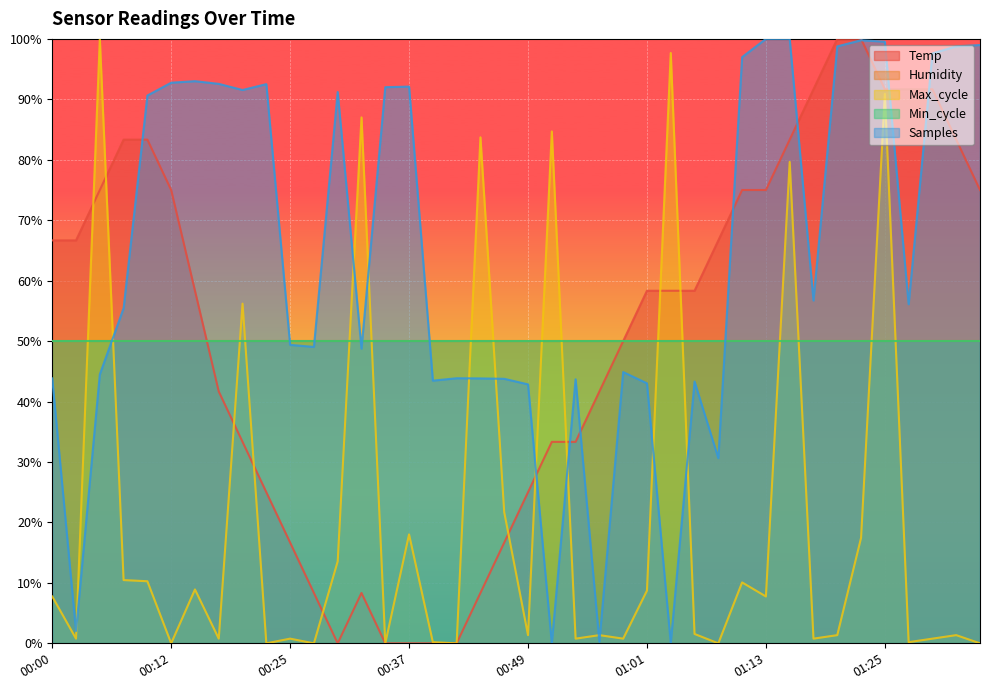

What is the total value across all series at 00:54?

77.8